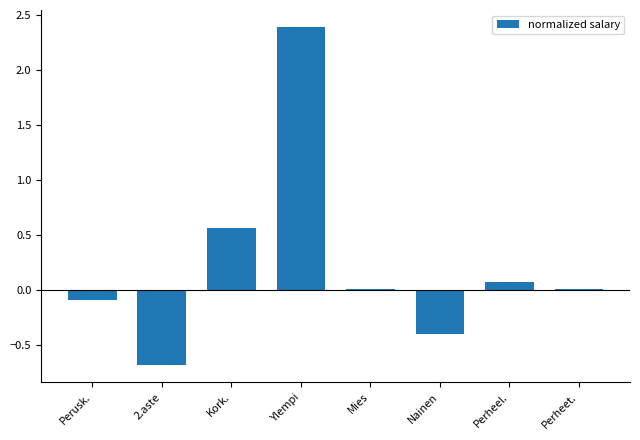

Is it true that the value at Perusk. is -0.1?

True